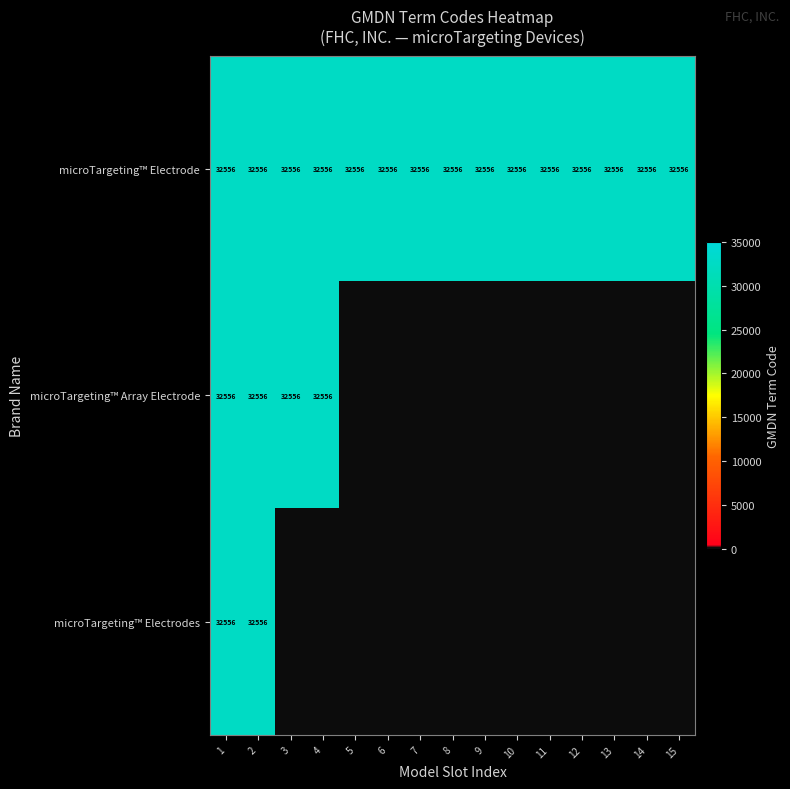

What is the average value of the microTargeting™ Electrode series?

32556